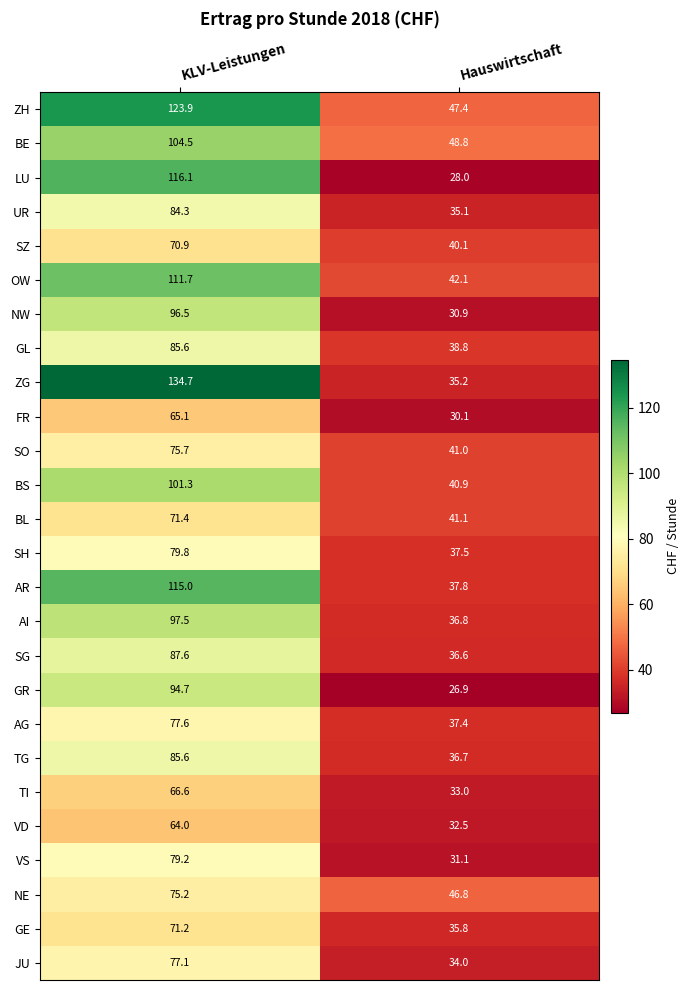

At which category is the sum across all series the highest?

KLV-Leistungen